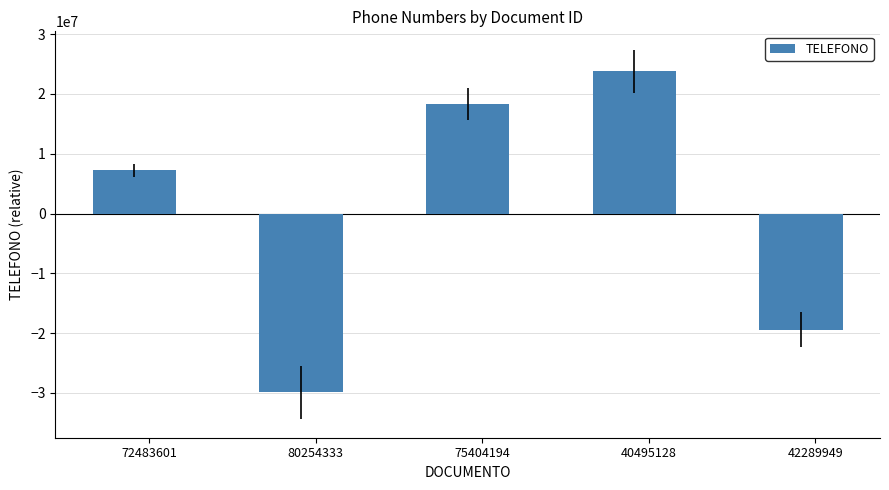

Reading left to right, extract all data points from this chart.

72483601=7249844.2	80254333=-29906018.8	75404194=18304731.2	40495128=23803668.2	42289949=-19452224.8